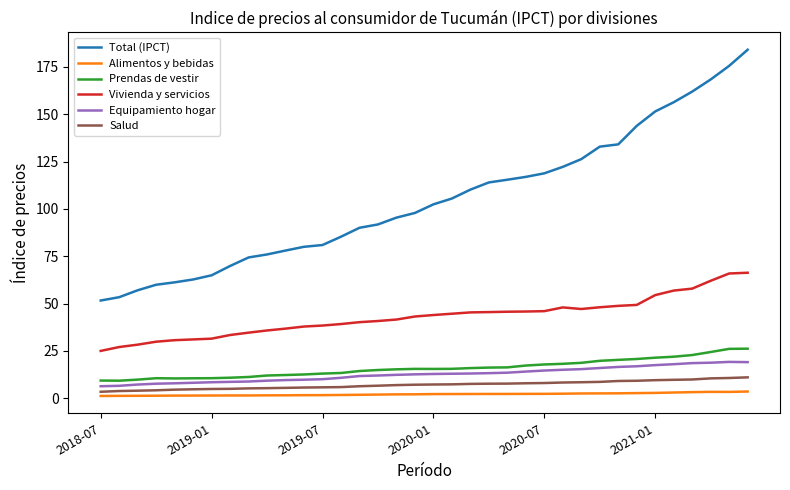

True or false: Salud and Equipamiento hogar cross at least once.

False